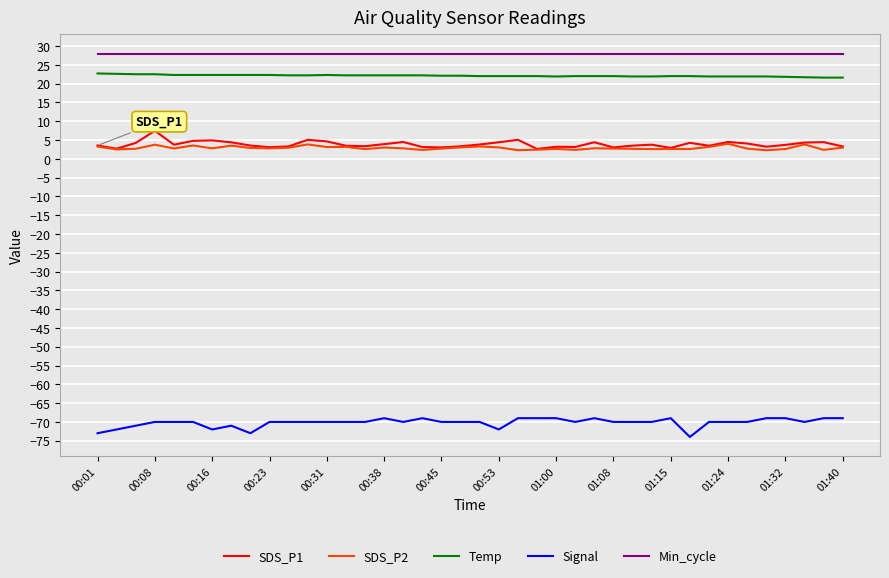

True or false: Signal and SDS_P2 intersect in this chart.

False